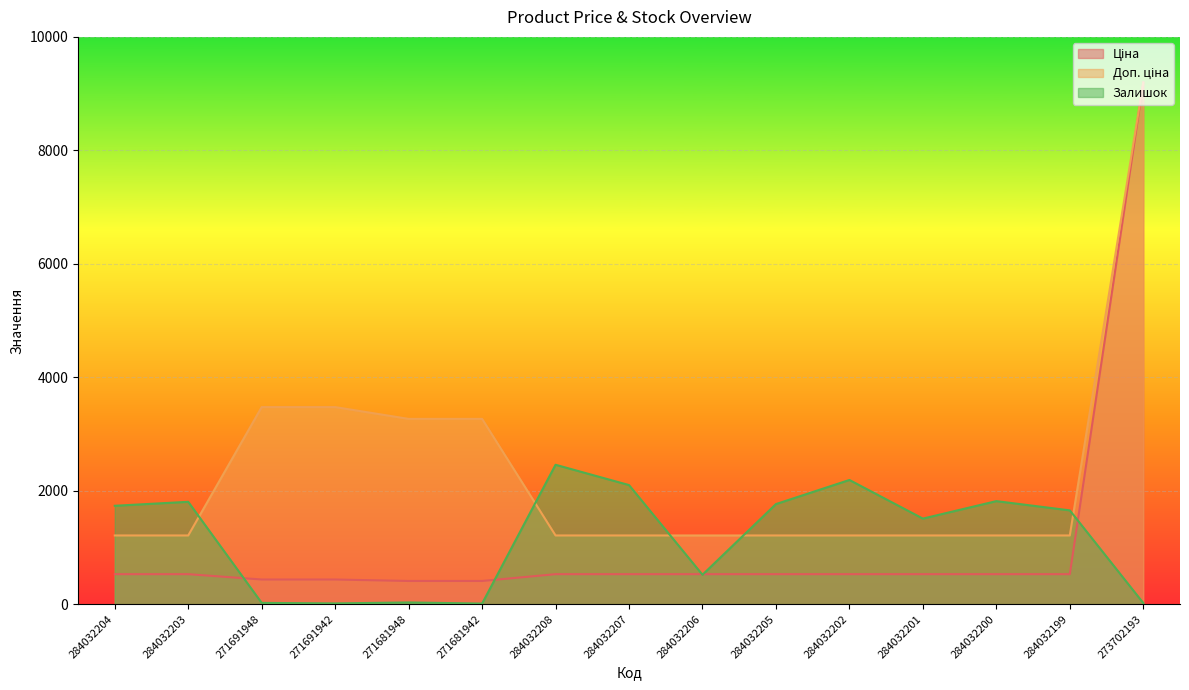

At which category is the sum across all series the highest?

273702193